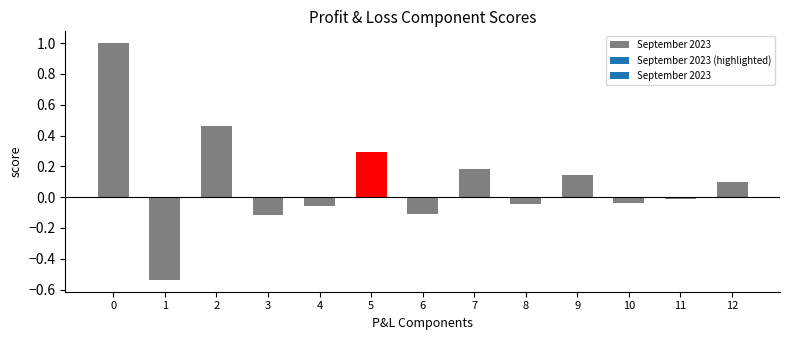

Is it true that the value at 5 is 0.4?

False